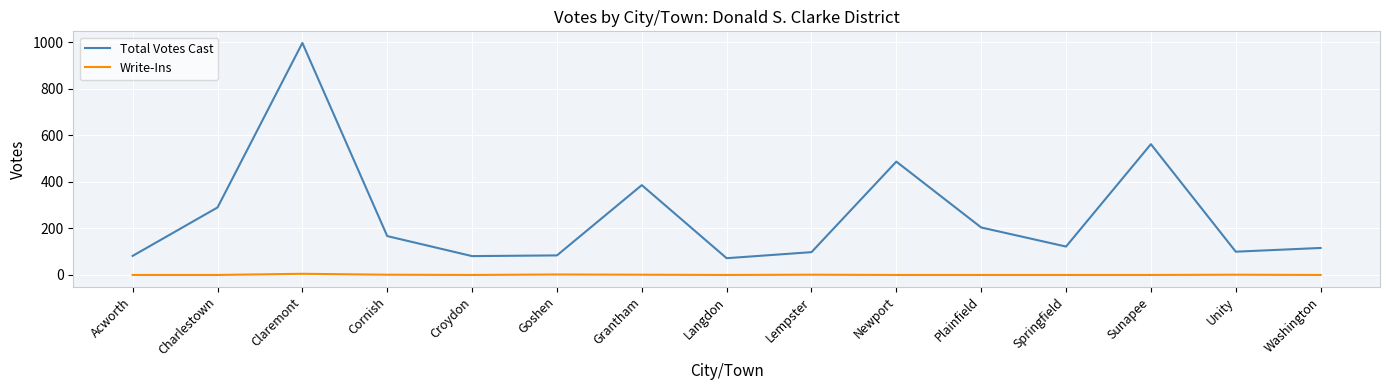

Between Grantham and Sunapee, which series saw the biggest shift?

Total Votes Cast